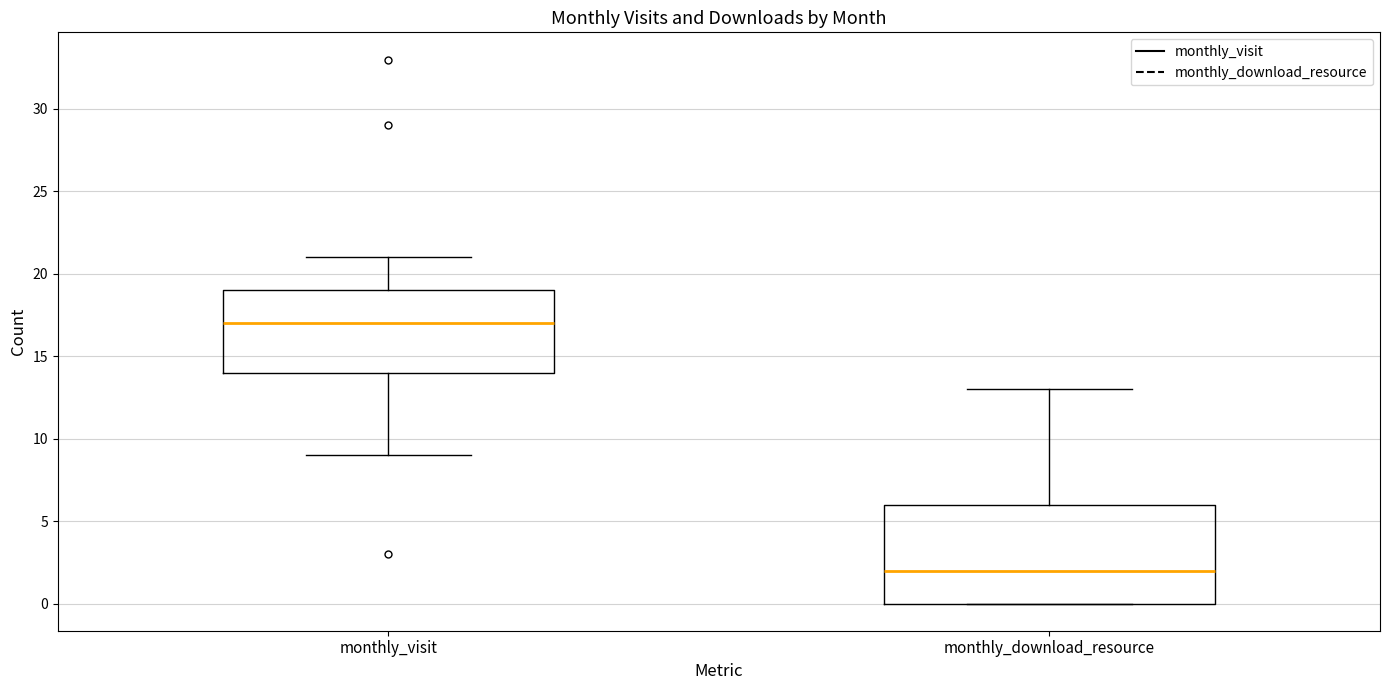

Which box has the lowest median line?

monthly_download_resource